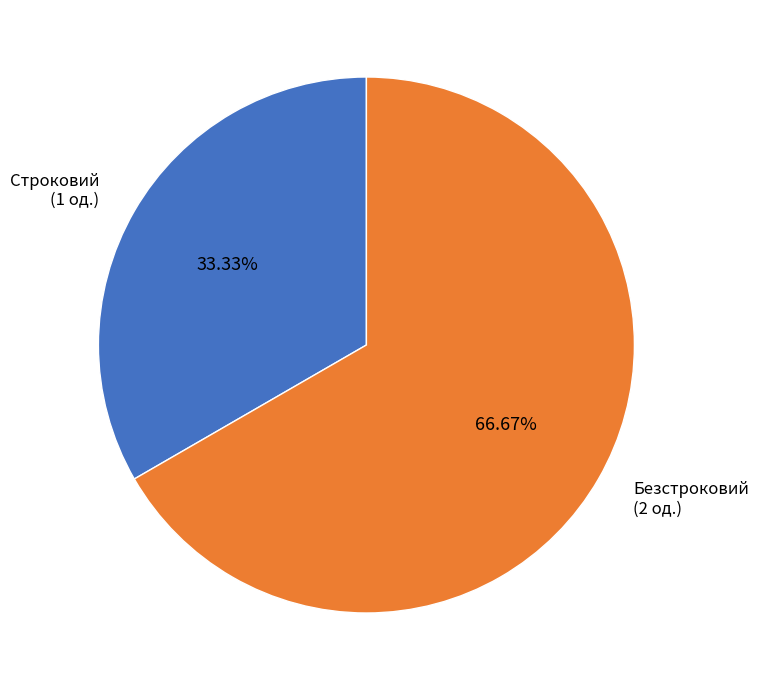

Is there a majority slice in this chart?

Yes